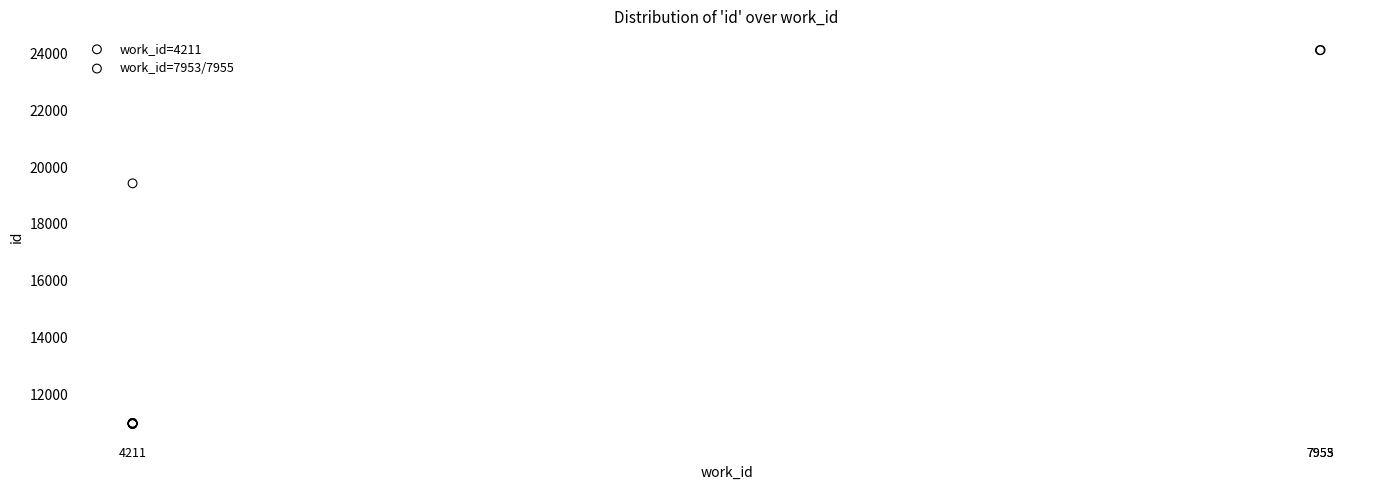

What are all the series names shown in the legend?

work_id=4211, work_id=7953/7955